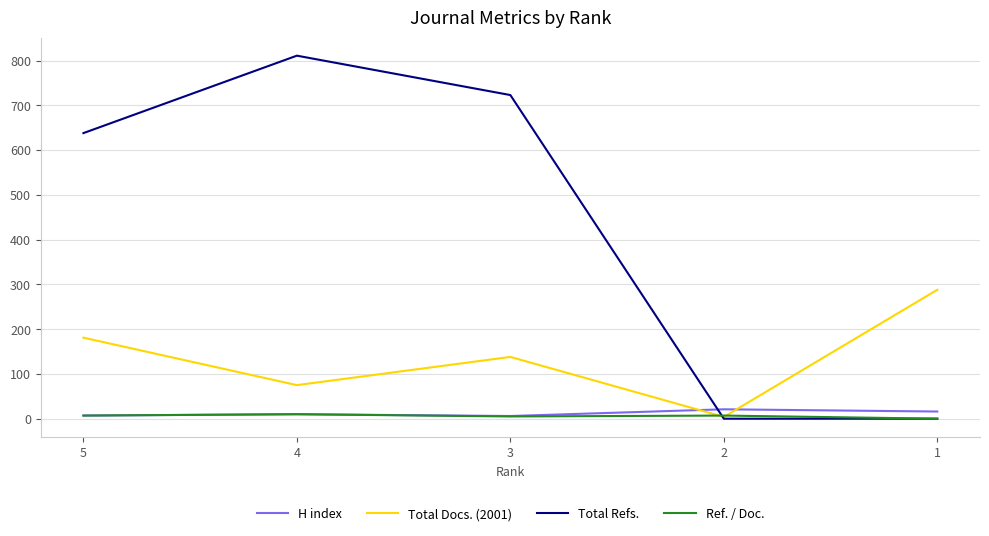

Which series has the largest range (max minus min)?

Total Refs.